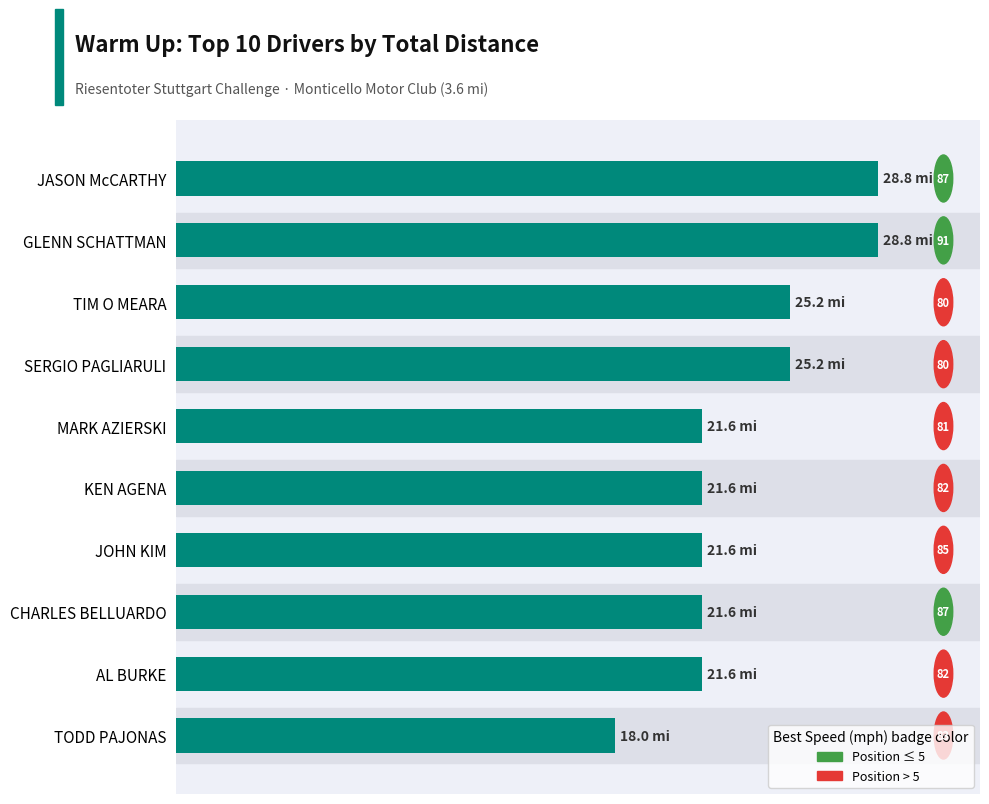

What is the smallest value displayed?

18.0